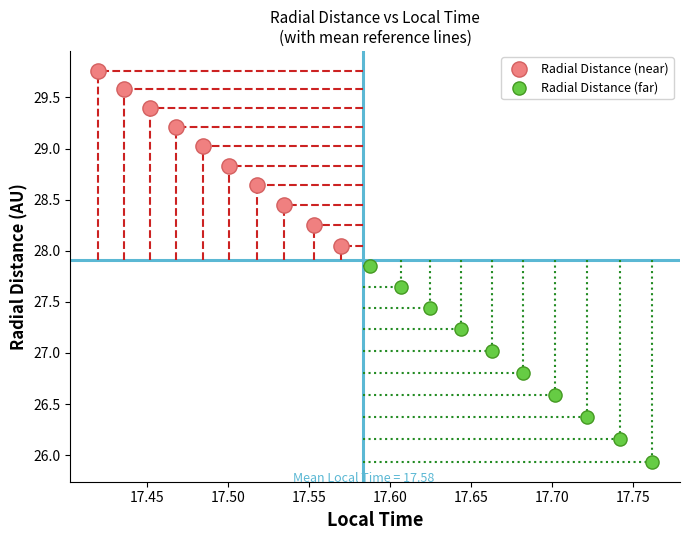

Which series has the largest Y range (max minus min)?

Radial Distance (far)